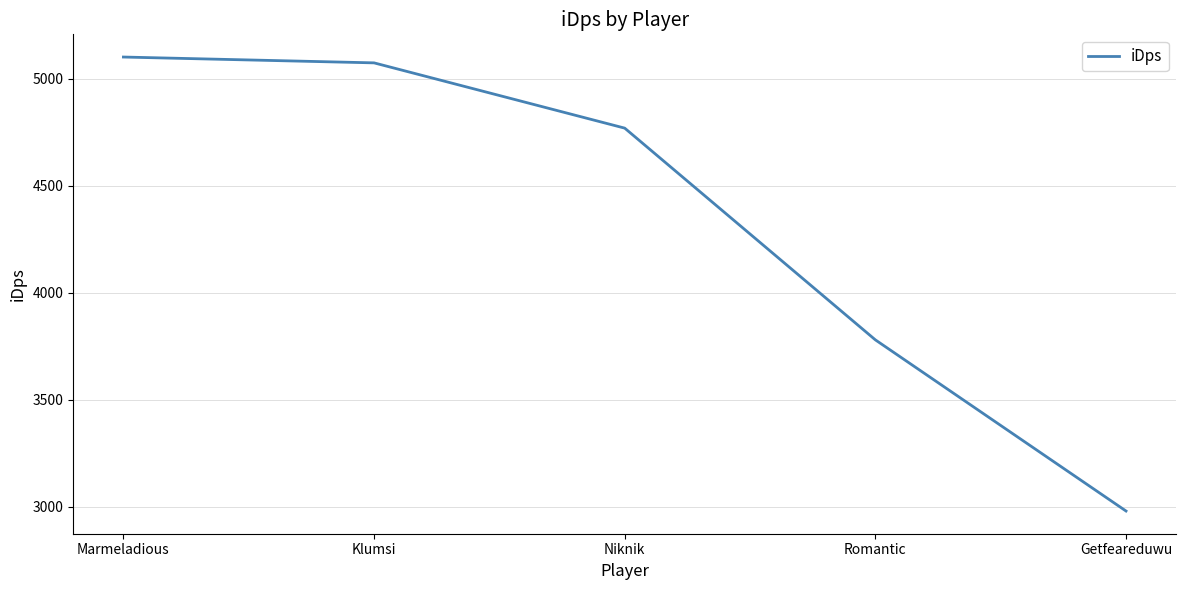

Reading right to left, list all the values displayed in this chart.

Getfeareduwu=2980.1	Romantic=3780.2	Niknik=4770.0	Klumsi=5075.1	Marmeladious=5102.4